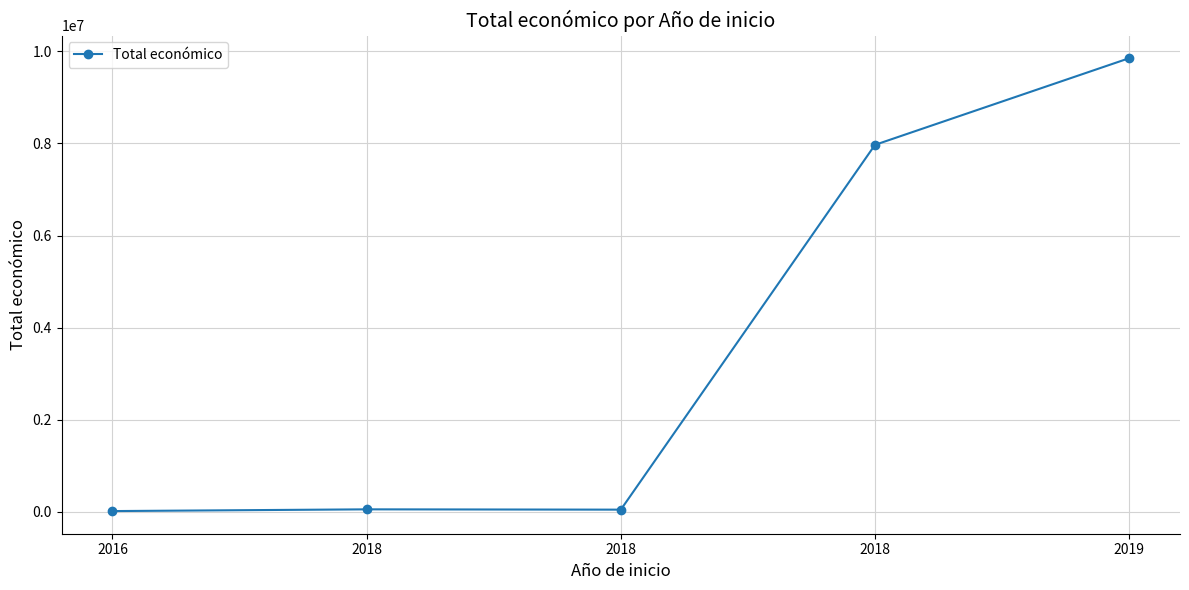

True or false: the data shows 9847932 at 2019.

True